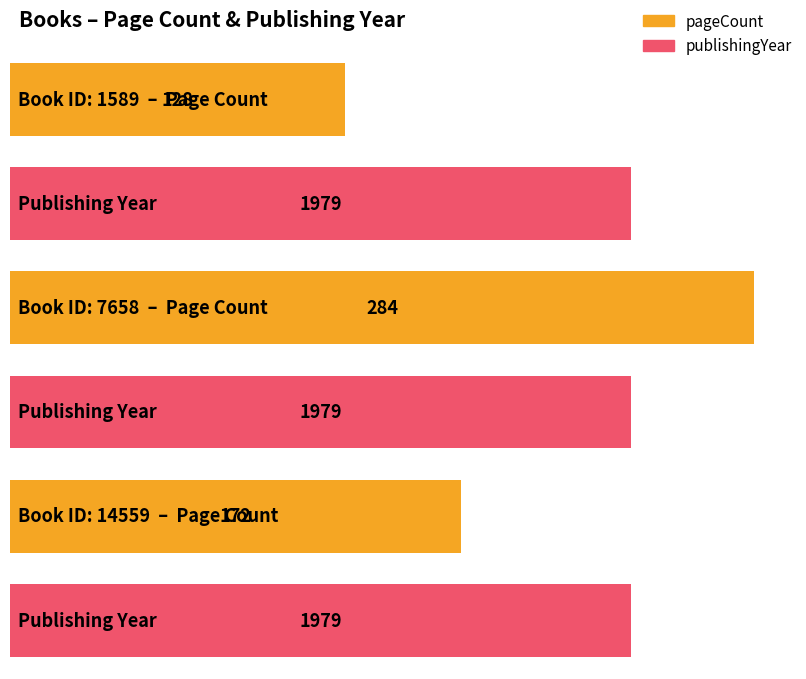

Which series changed the most between 7658 and 14559?

pageCount